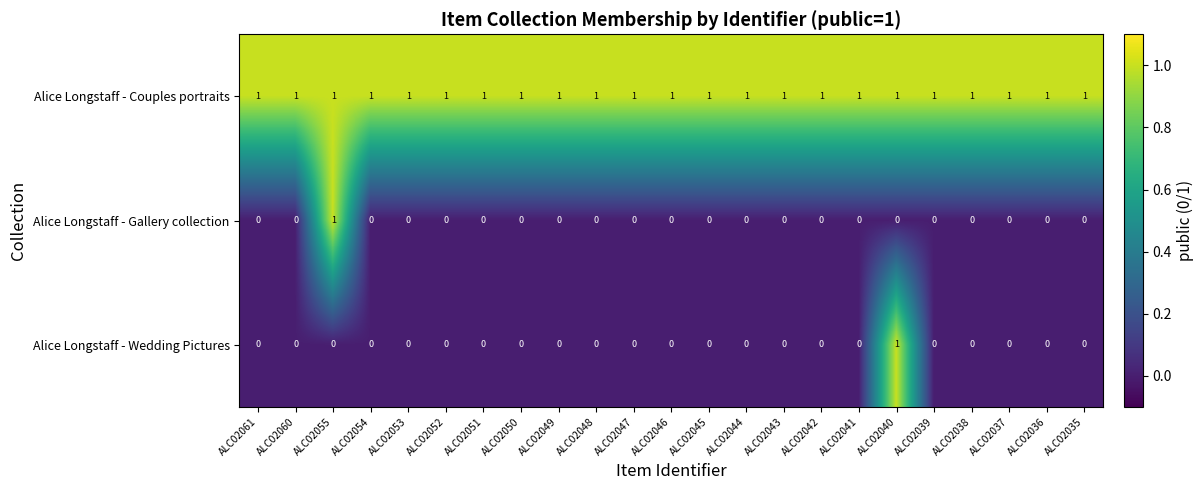

The value of Alice Longstaff - Wedding Pictures at ALC02046 is 0. True or false?

True